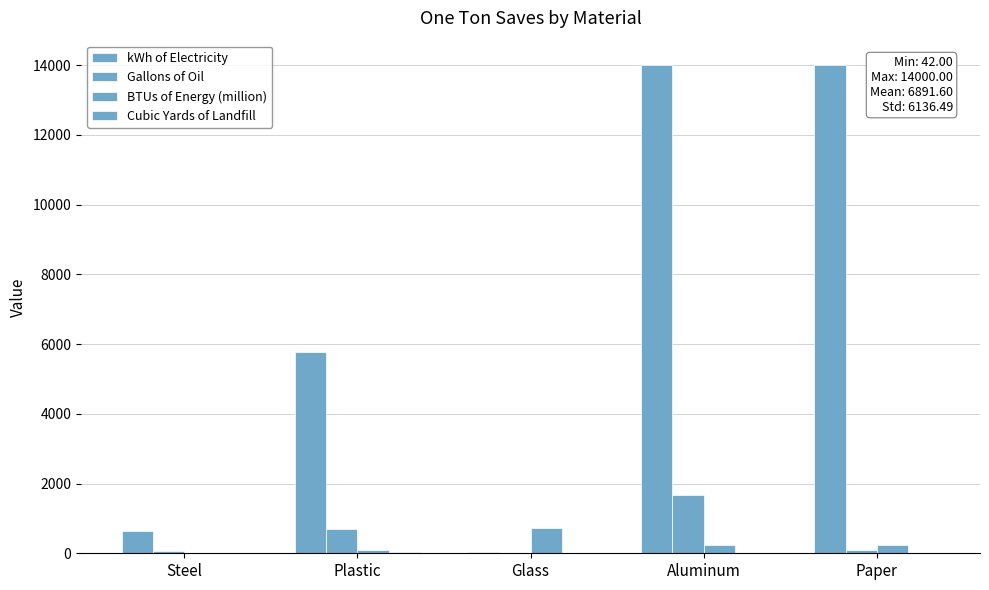

Is the value of kWh of Electricity at Plastic greater than the value of Gallons of Oil at Aluminum?

Yes